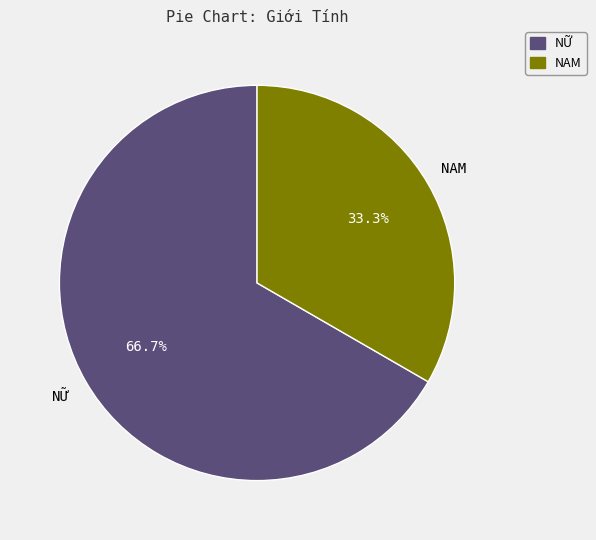

Combined, do NAM and NỮ account for over 50%?

Yes